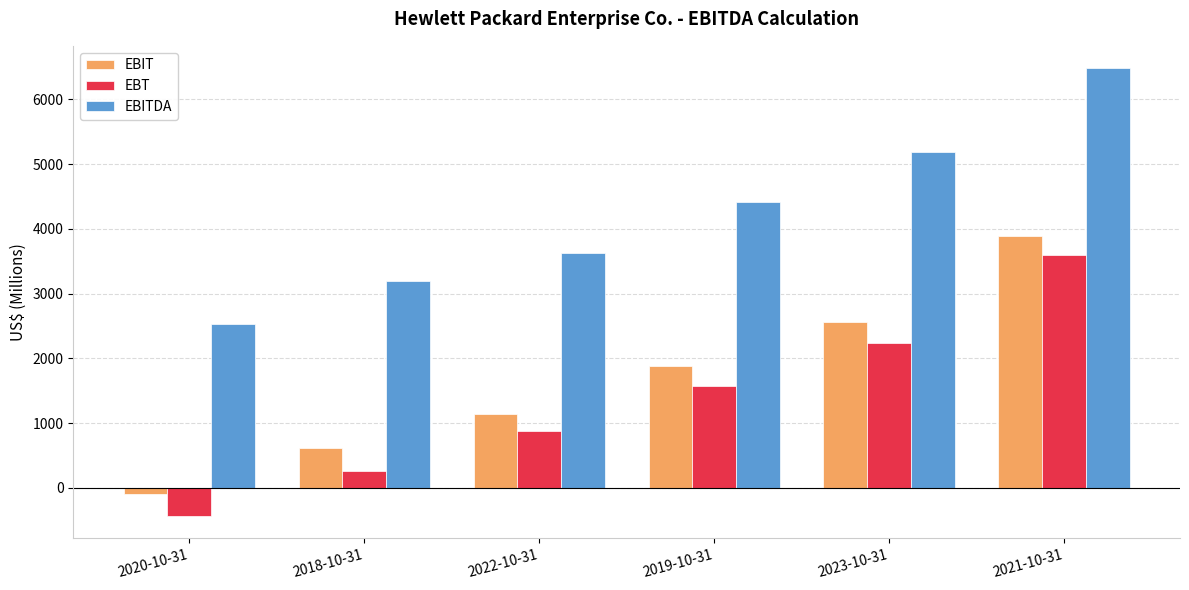

Reading left to right, extract all data points from this chart.

EBIT: 2020-10-31=-99	2018-10-31=617	2022-10-31=1141	2019-10-31=1880	2023-10-31=2567	2021-10-31=3885
EBT: 2020-10-31=-431	2018-10-31=264	2022-10-31=881	2019-10-31=1569	2023-10-31=2241	2021-10-31=3596
EBITDA: 2020-10-31=2526	2018-10-31=3193	2022-10-31=3621	2019-10-31=4415	2023-10-31=5183	2021-10-31=6482